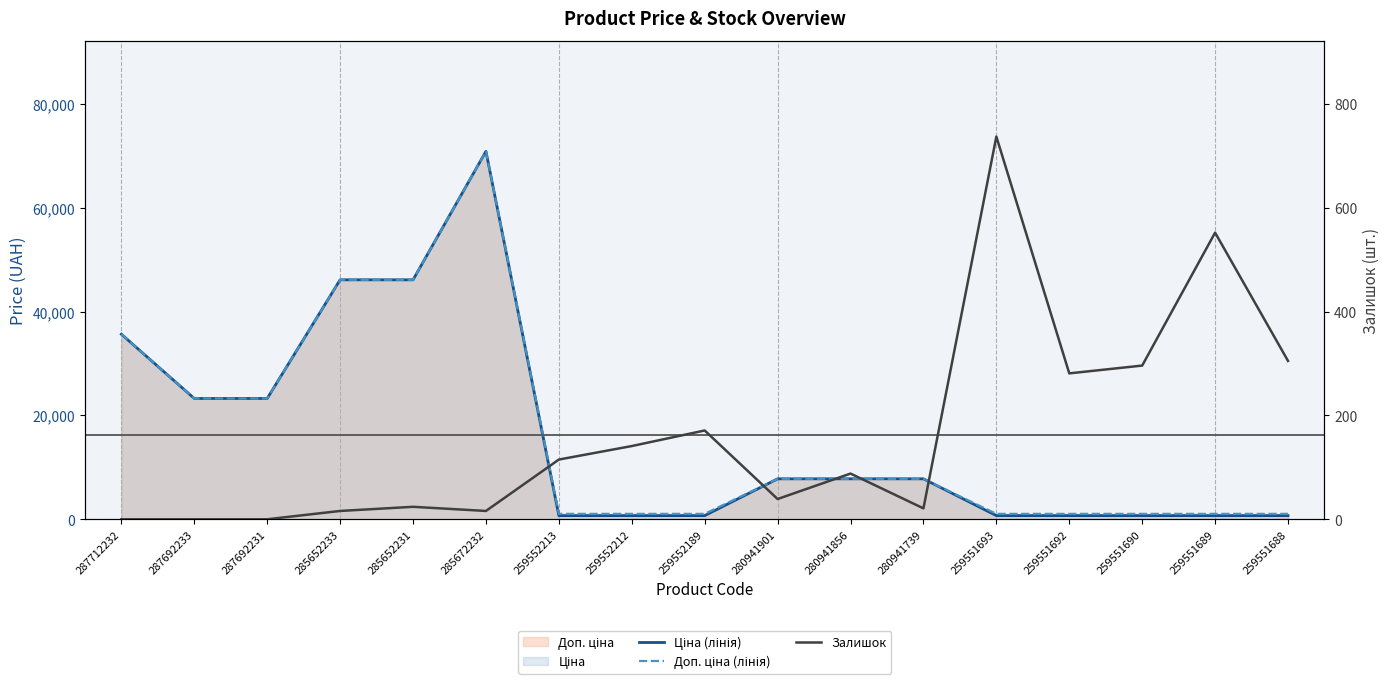

In Ціна (лінія), how many points are higher than both neighbors (excluding endpoints)?

1